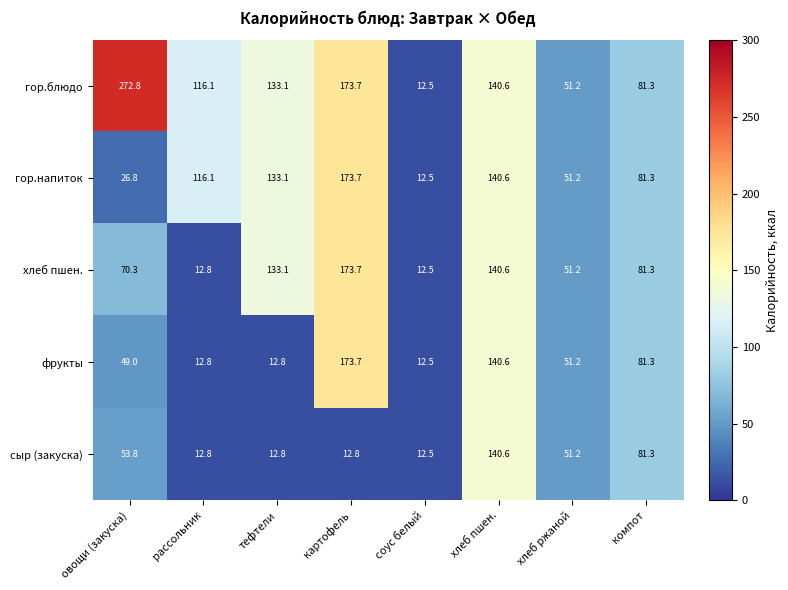

What is the difference between the maximum and minimum values in the фрукты series?

161.2